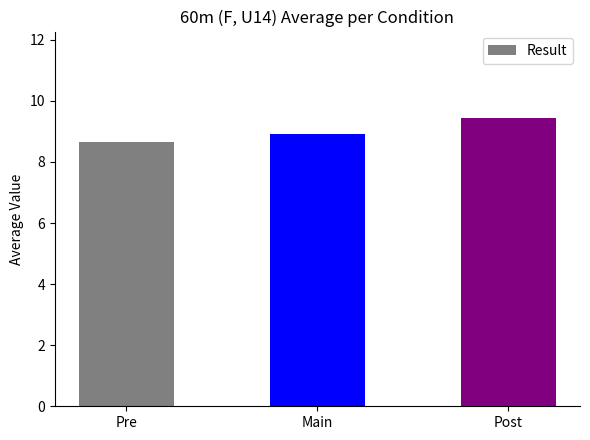

What is the greatest value displayed?

9.4